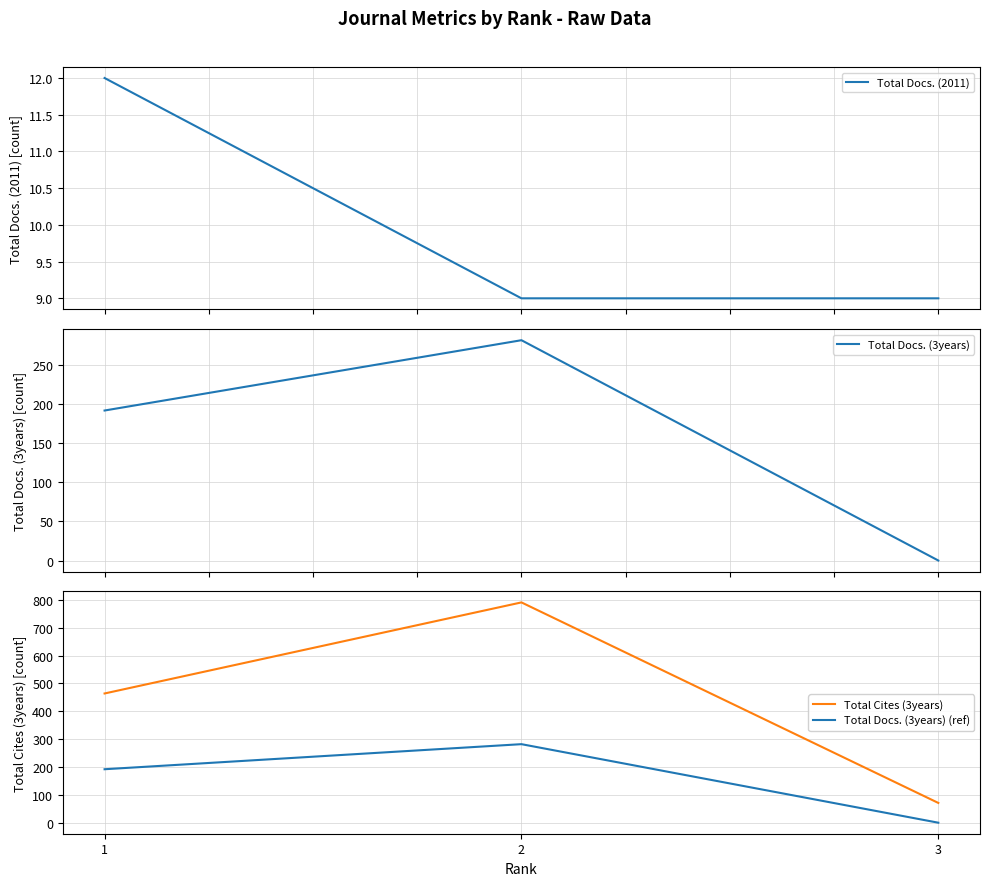

What is the total value across all series at 2?

1364